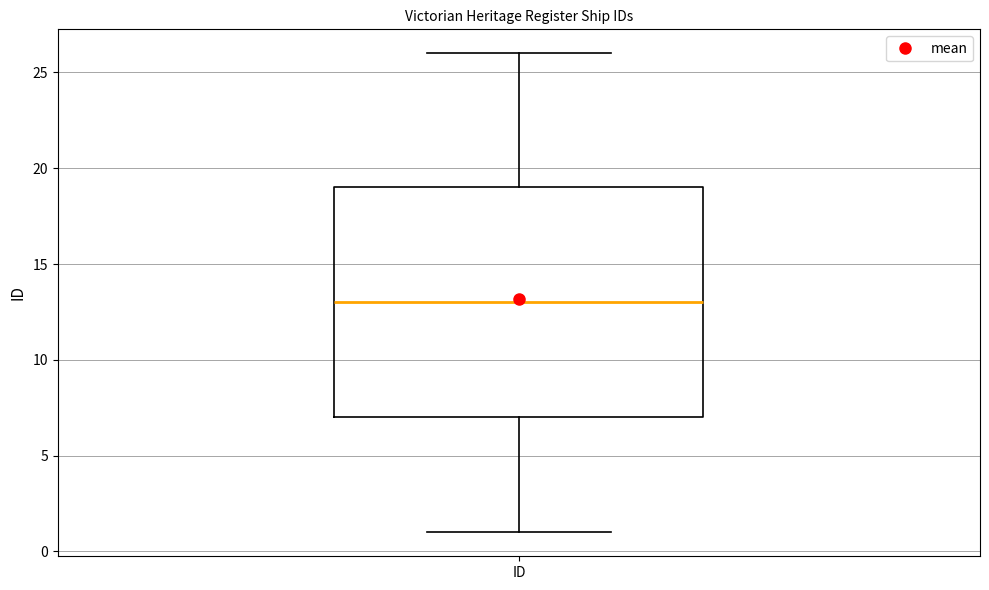

Read this box plot against the y-axis: the position of the median line, the range covered by the box, and the ends of both whiskers. The values are not printed on the chart, so give them approximately, as read against the axis.

median 13, box 7 to 19, whiskers 1 to 26